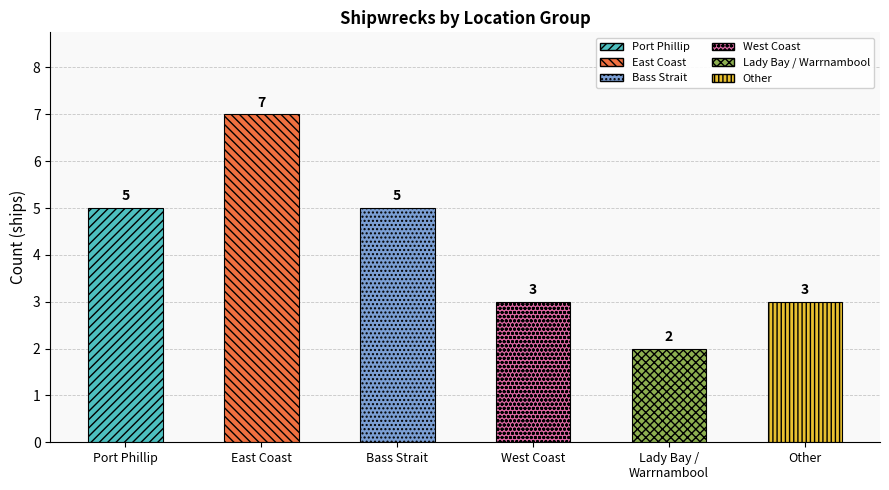

Reading right to left, extract all data points from this chart.

Other=3	Lady Bay / Warrnambool=2	West Coast=3	Bass Strait=5	East Coast=7	Port Phillip=5